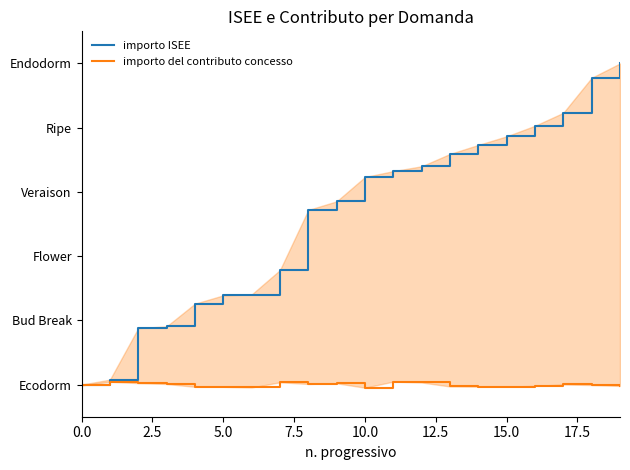

How many categories are shown in the chart?

20